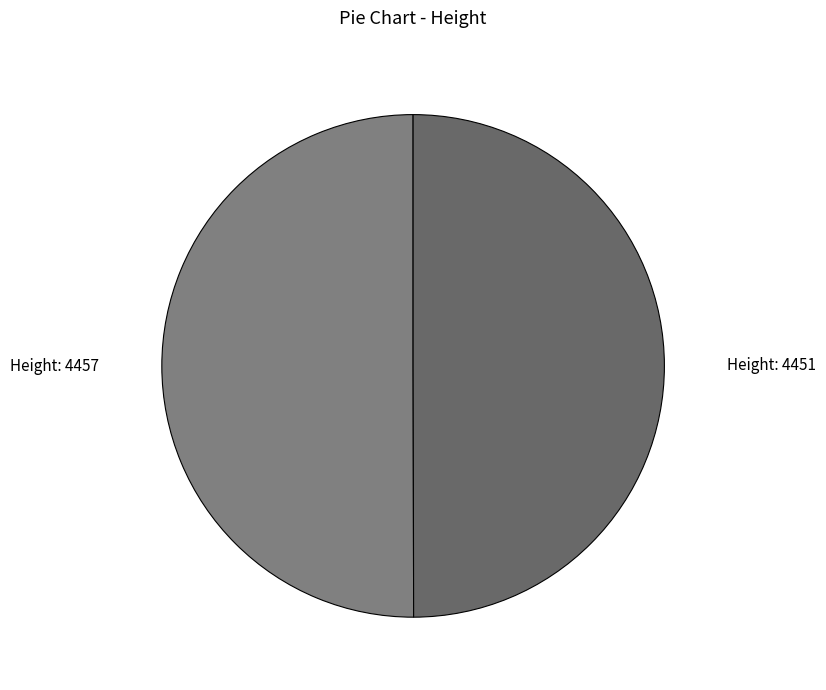

Is it true that Height: 4451 is 50% of the pie?

True